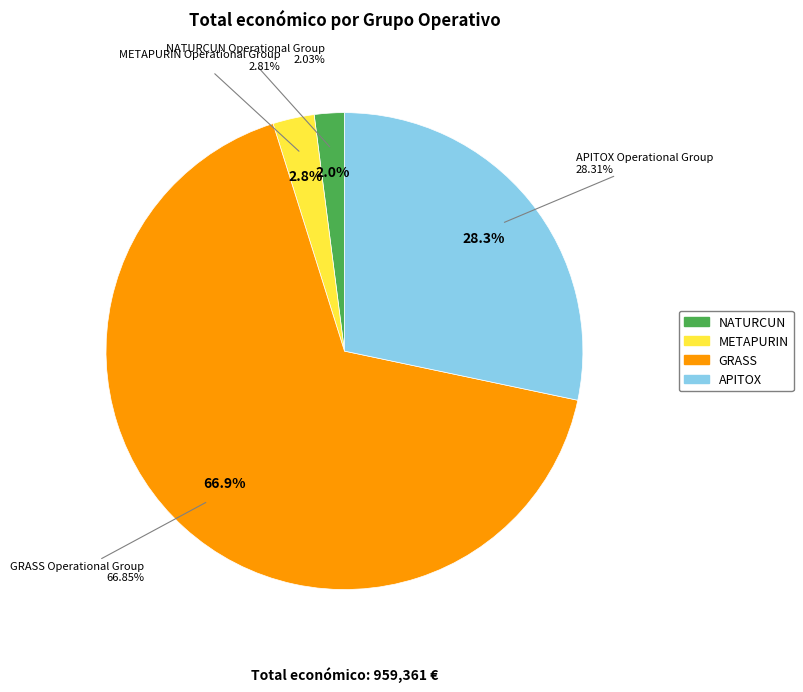

How many slices are in this pie chart?

4